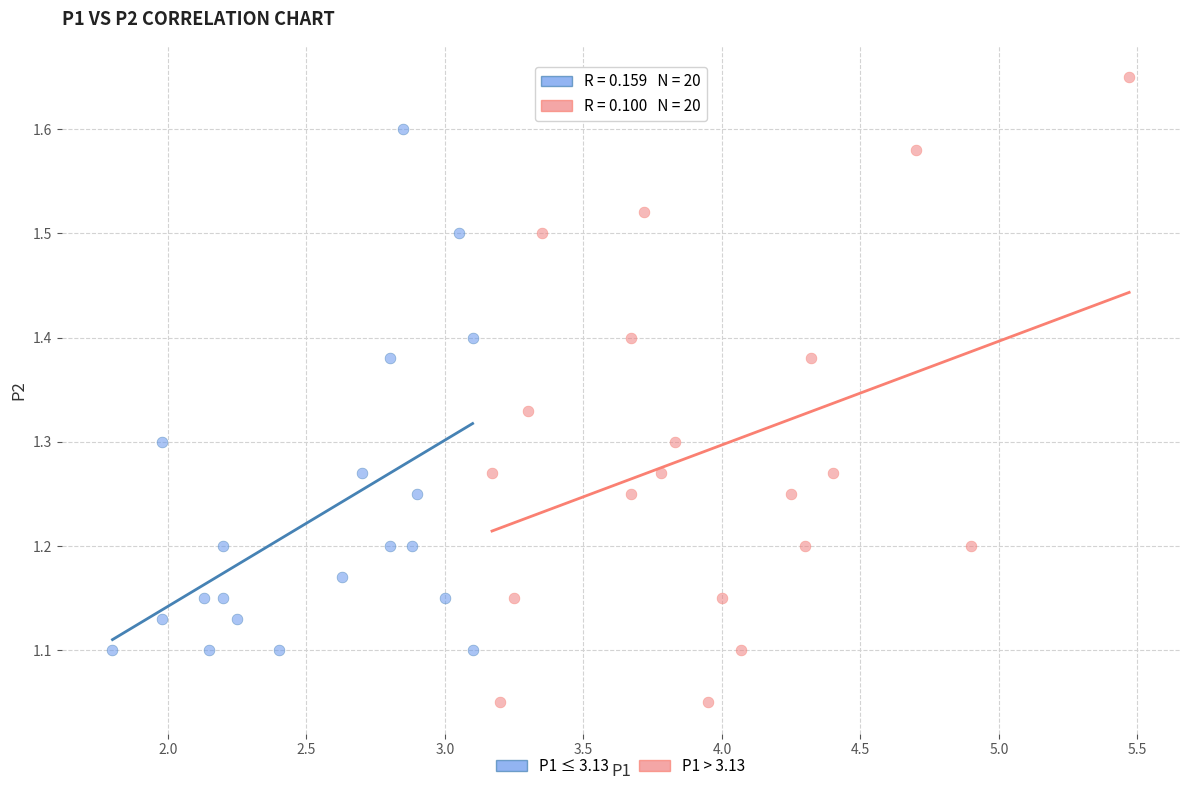

Which series contains the lowest Y value?

P1 > 3.13